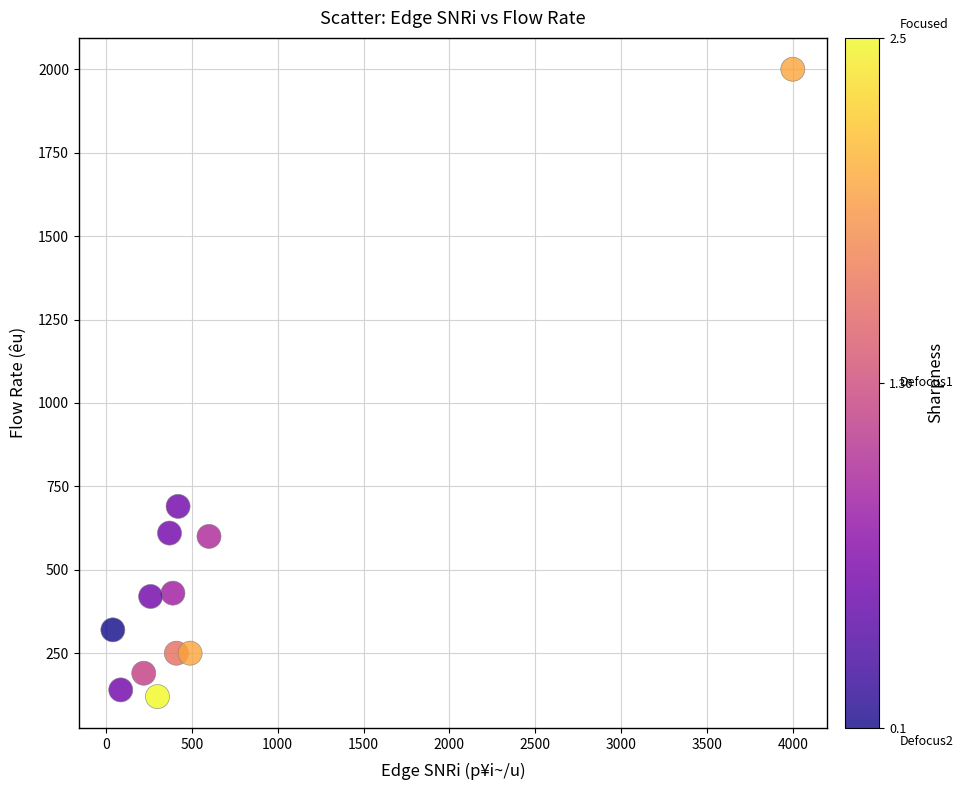

What Y value in the scatter plot is closest to 1060?

690